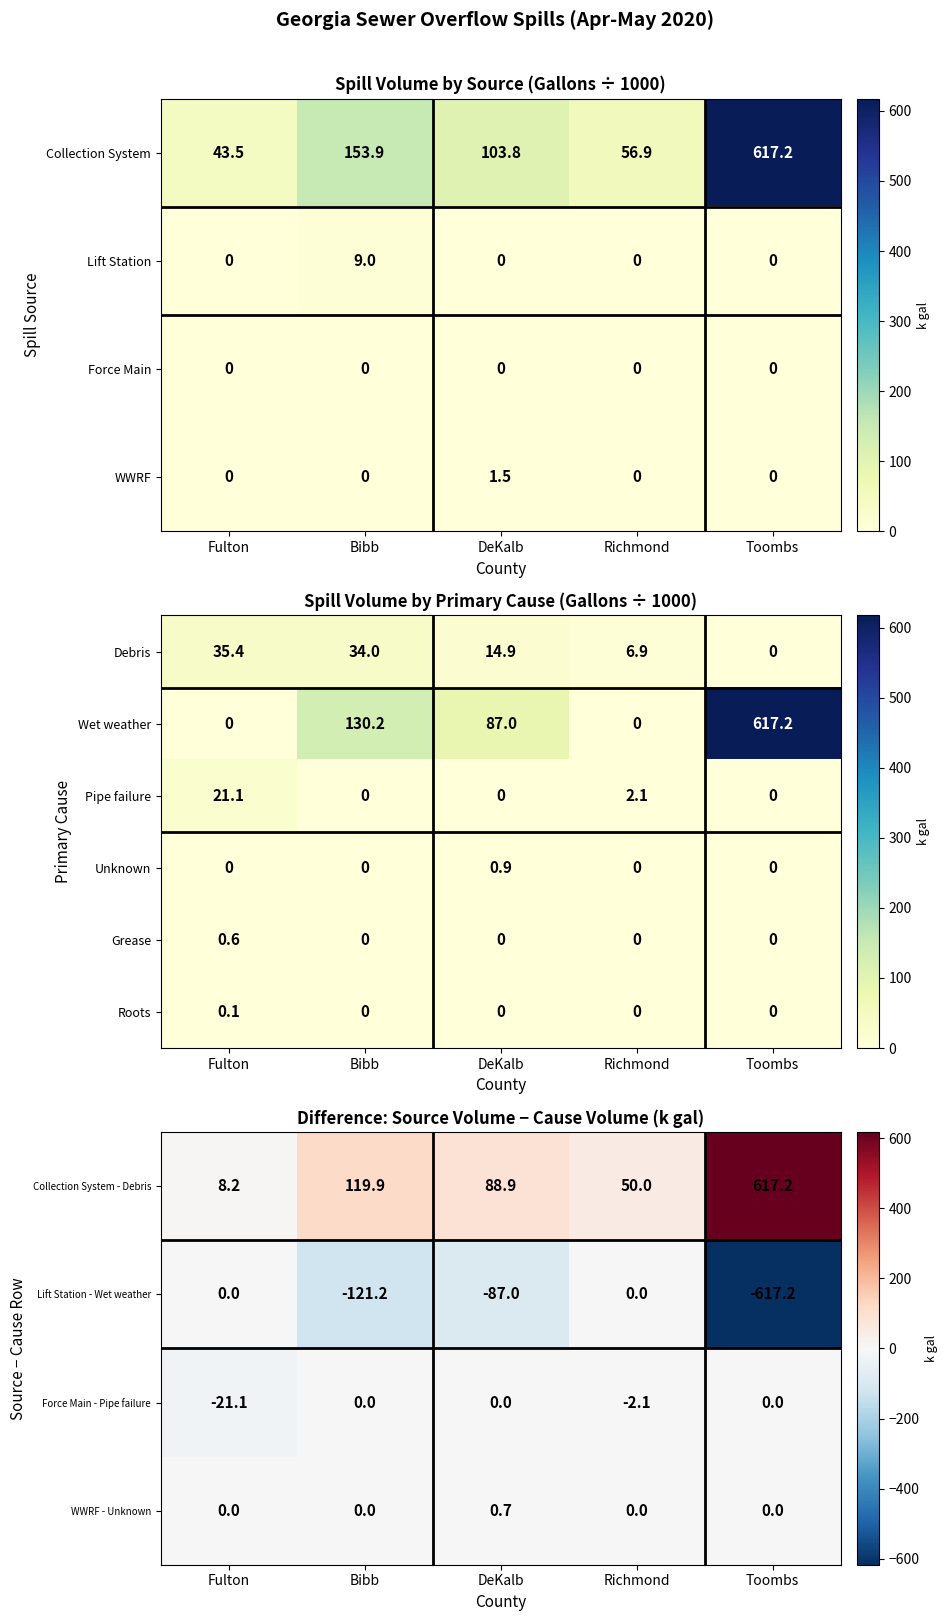

Read the Unknown value at DeKalb.

0.9